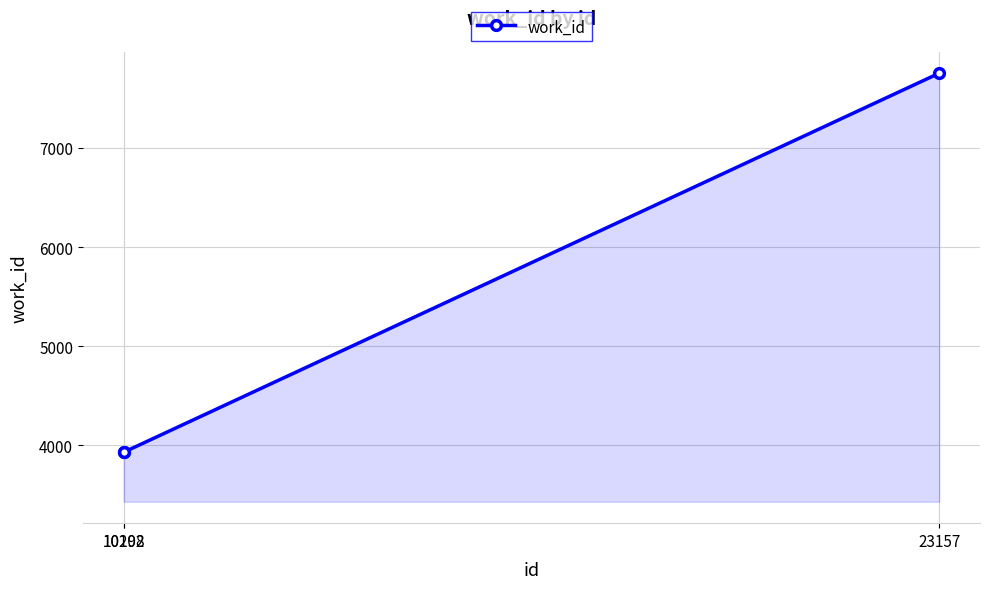

What is the value of the 2nd point from the left?

3932